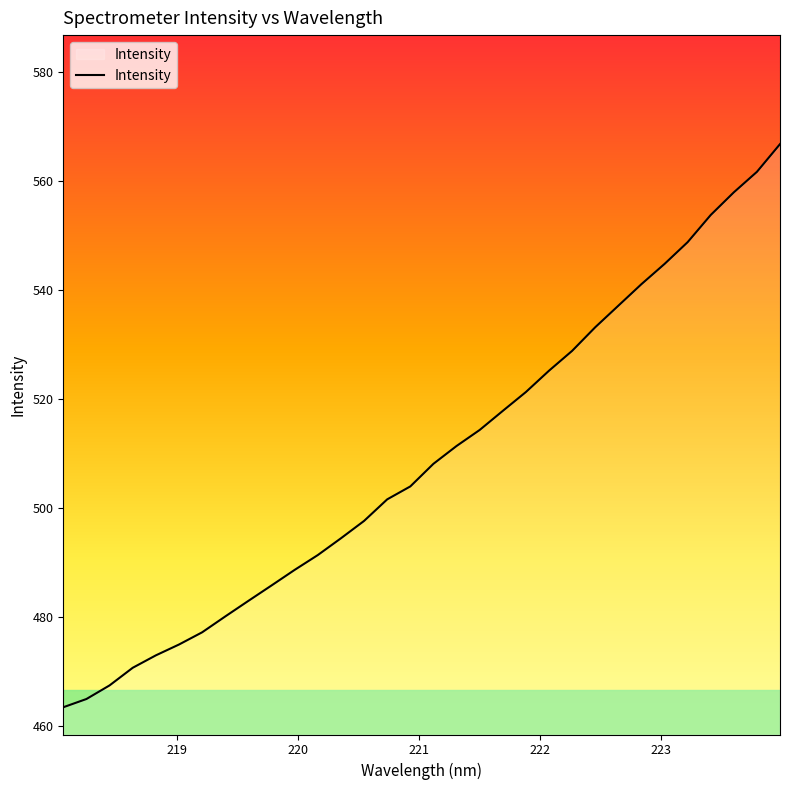

What is the difference between the maximum and minimum values?

103.3